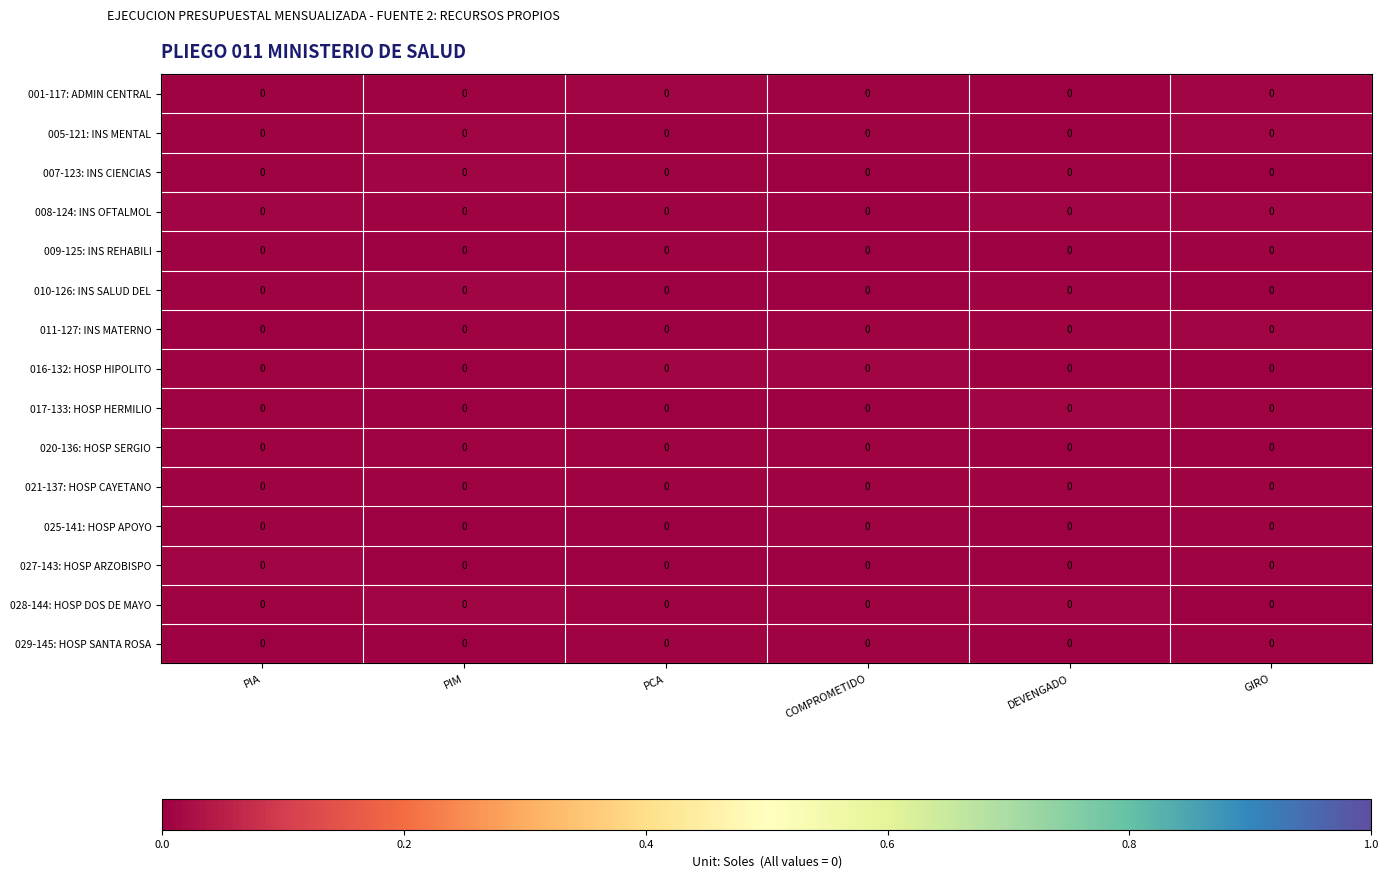

Which has a higher value, PIM or COMPROMETIDO?

COMPROMETIDO